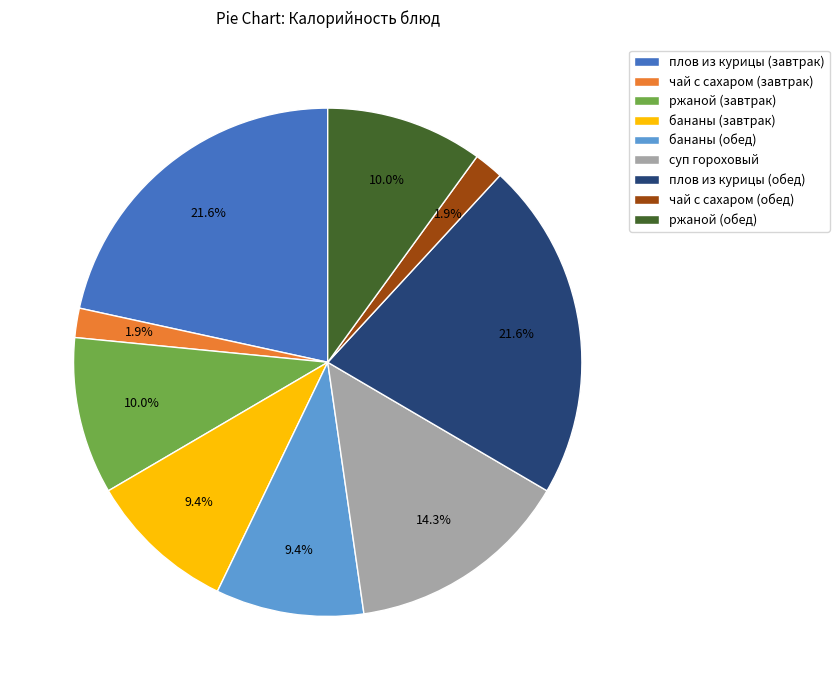

Is ржаной (обед) the majority of the pie?

No